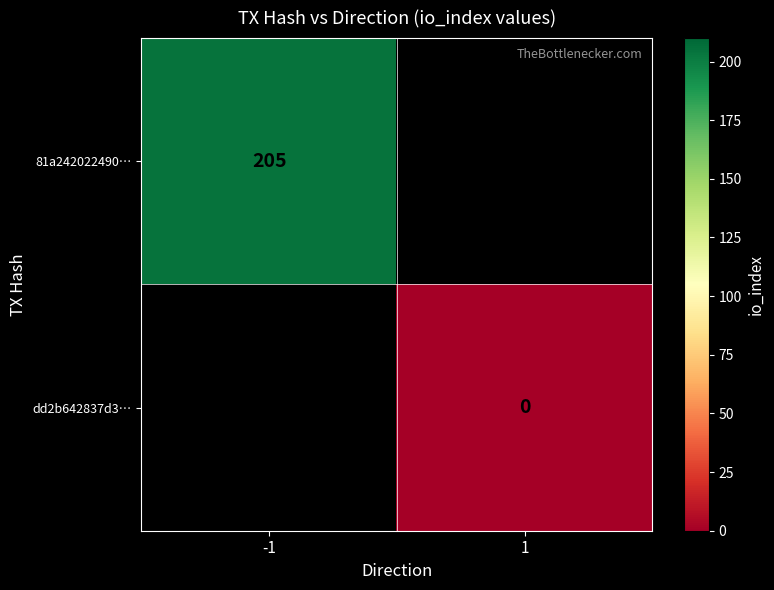

Is it true that 81a242022490… equals 130 at -1?

False